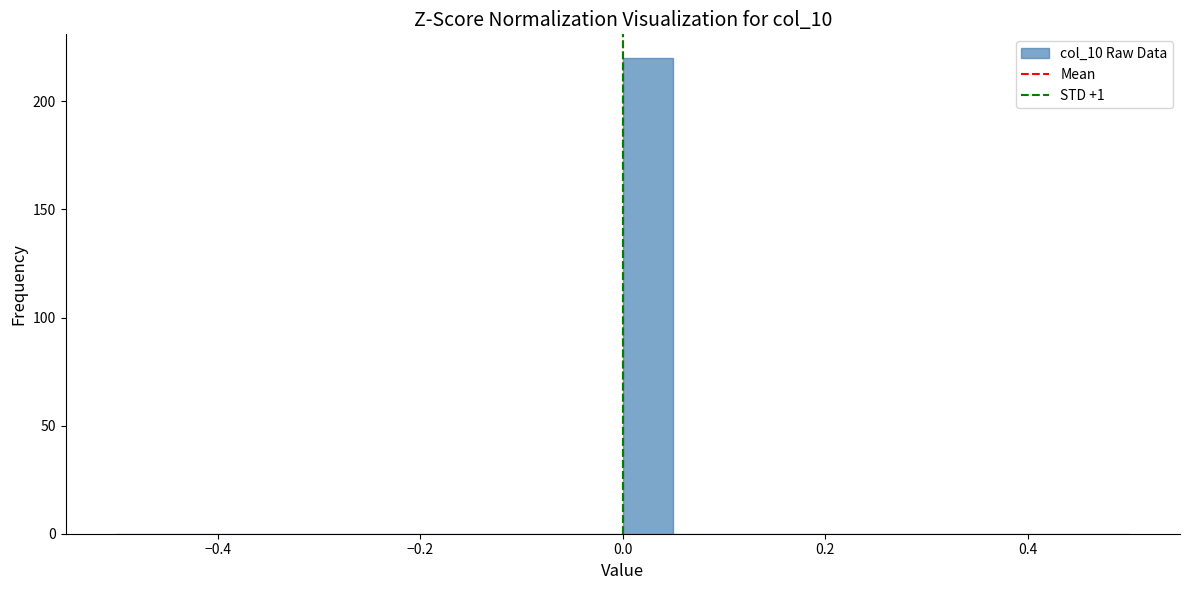

Read against the x-axis, roughly where is the centre of the tallest bar?

0.02